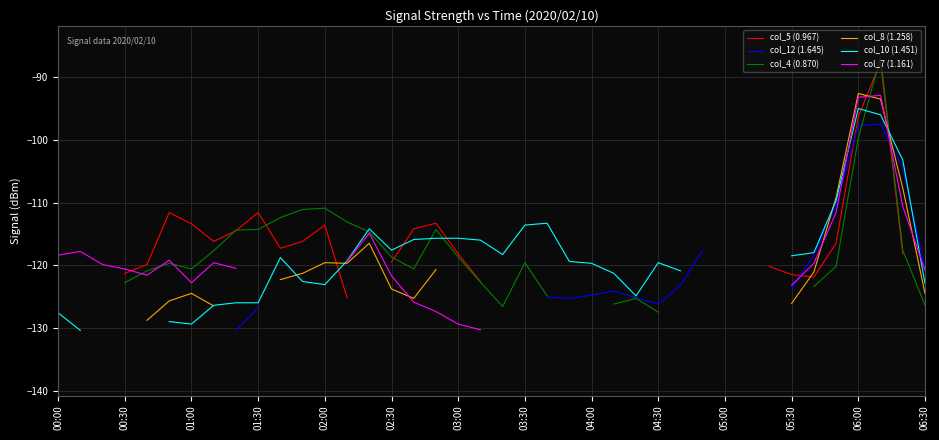

The col_5 (0.967) series shows -116.5 at 35. True or false?

True